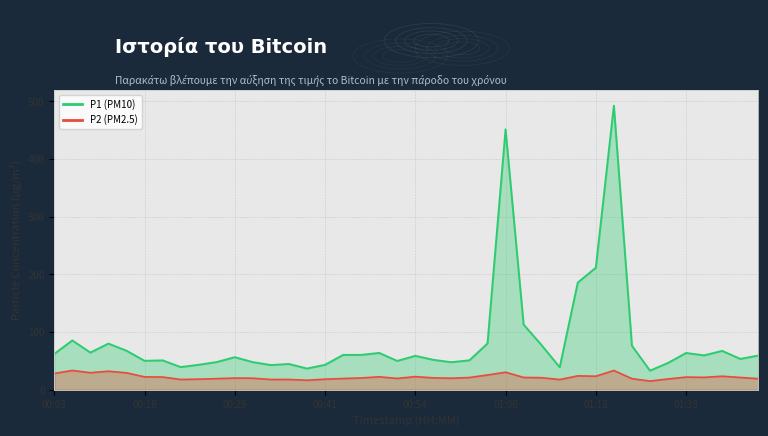

The value of P2 at 00:41 is 4.2. True or false?

False